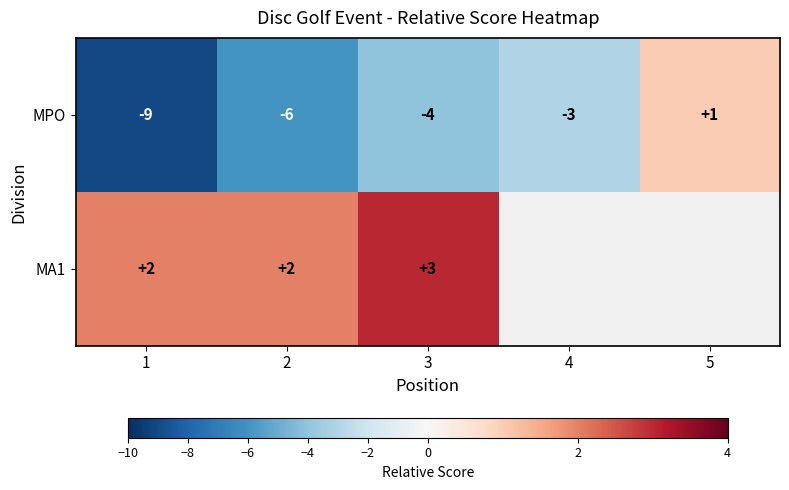

The value of MPO at 5 is 0.2. True or false?

False